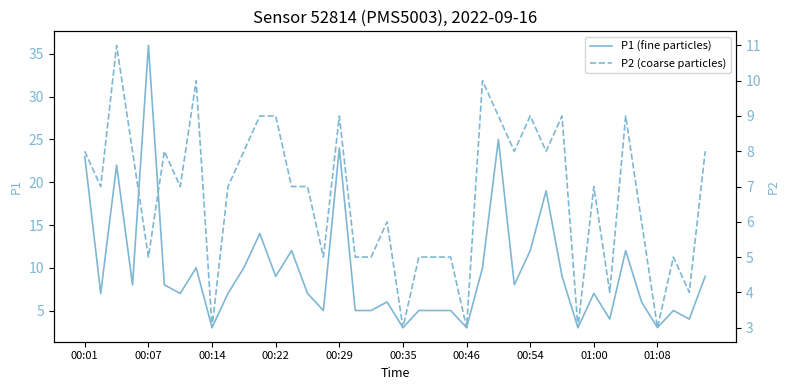

Reading right to left, extract all data points from this chart.

P1 (fine particles): 9	4	5	3	6	12	4	7	3	9	19	12	8	25	10	3	5	5	5	3	6	5	5	24	5	7	12	9	14	10	7	3	10	7	8	36	8	22	7	23
P2 (coarse particles): 8	4	5	3	6	9	4	7	3	9	8	9	8	9	10	3	5	5	5	3	6	5	5	9	5	7	7	9	9	8	7	3	10	7	8	5	8	11	7	8